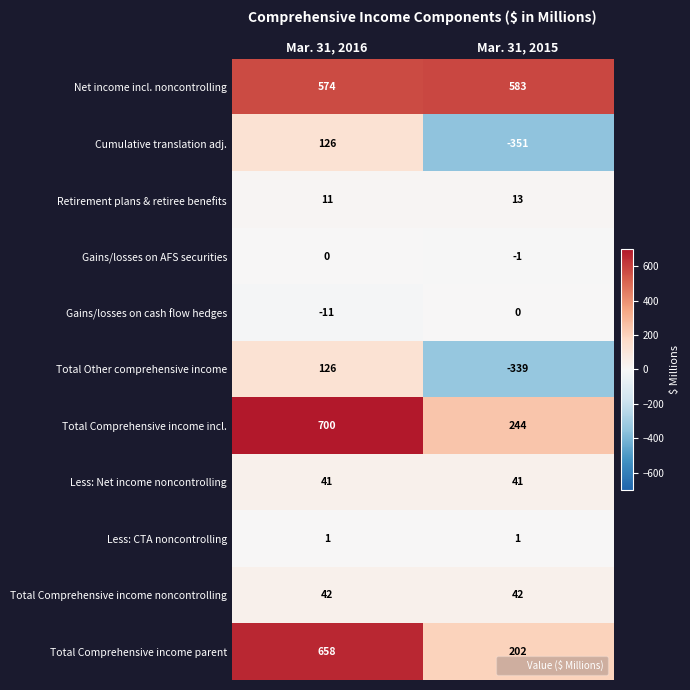

Which series has the largest range (max minus min)?

Cumulative translation adj.